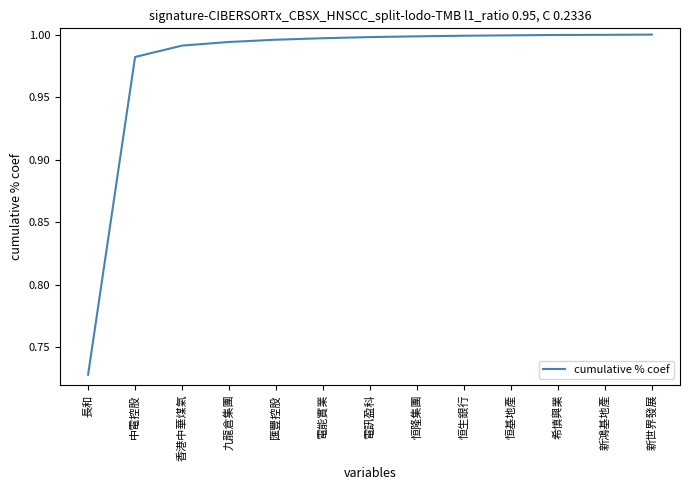

The chart shows a value of 1.0 at 香港中華煤氣. True or false?

True